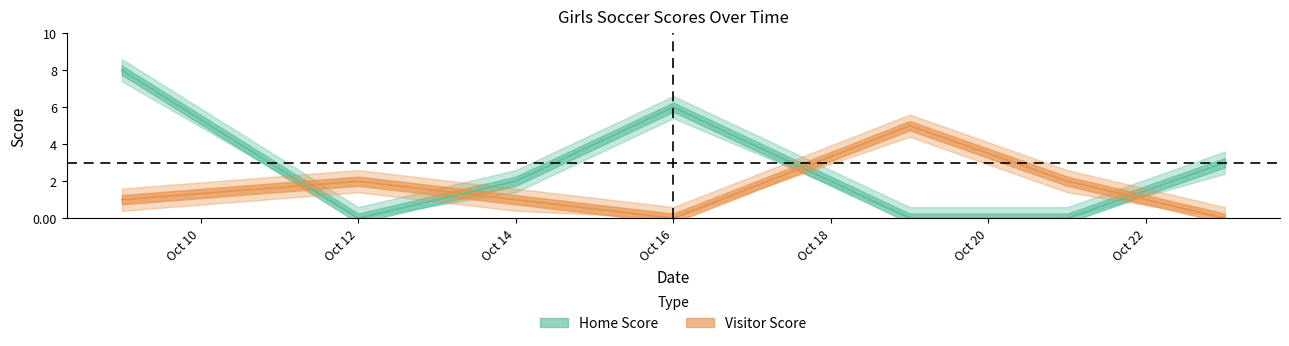

True or false: Visitor Score has a value of 2 at Oct 12.

True